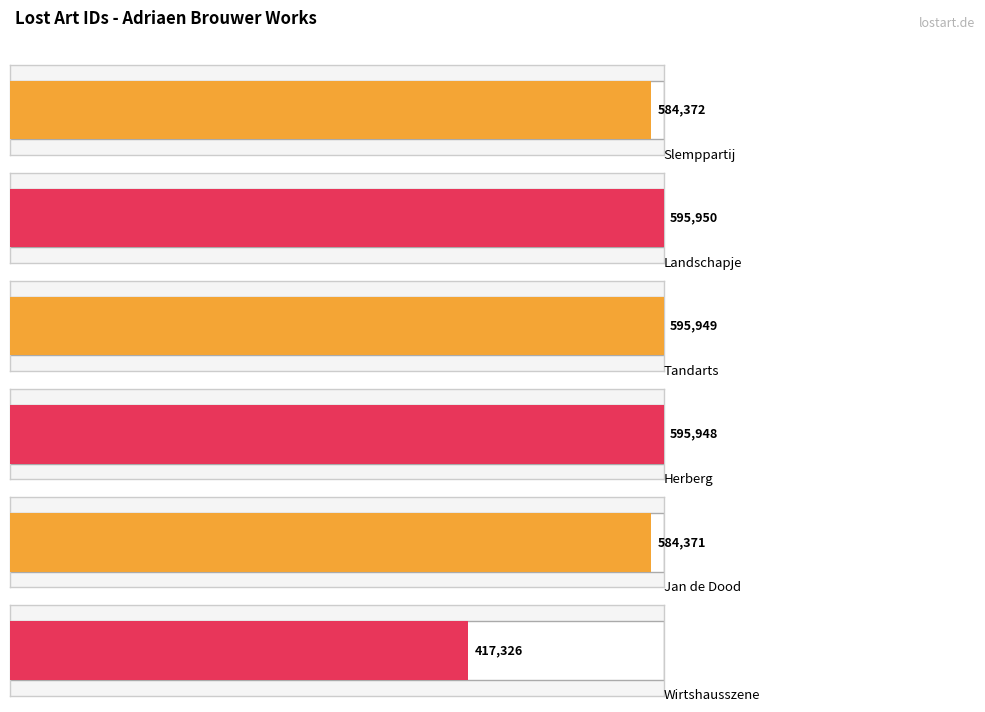

Does the chart contain any negative values?

No